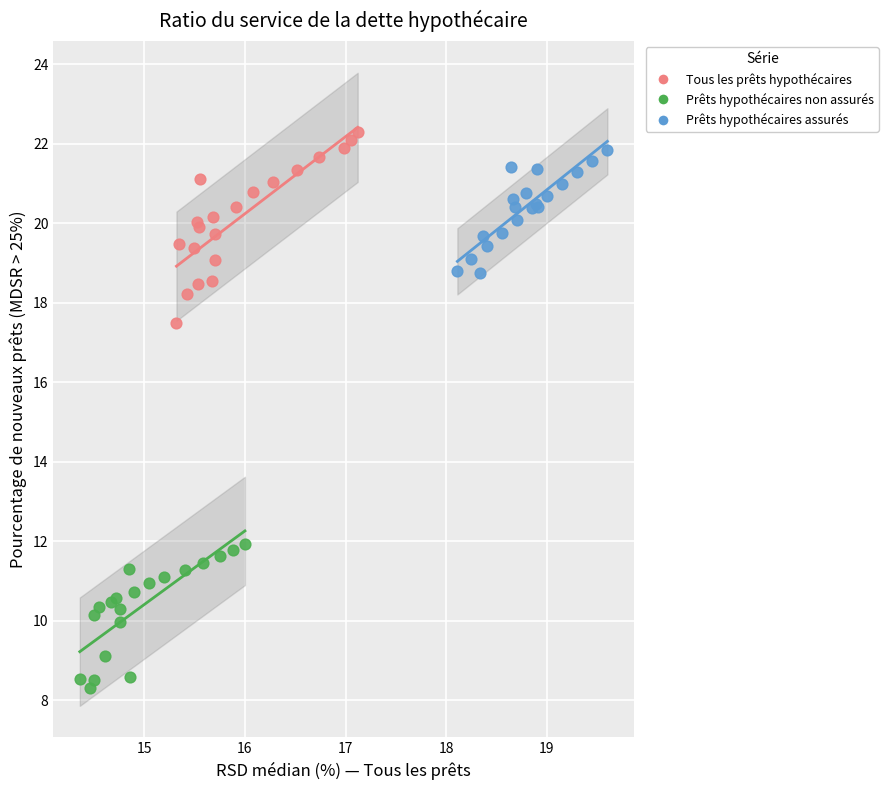

Which series reaches the minimum Y coordinate?

Prêts hypothécaires non assurés